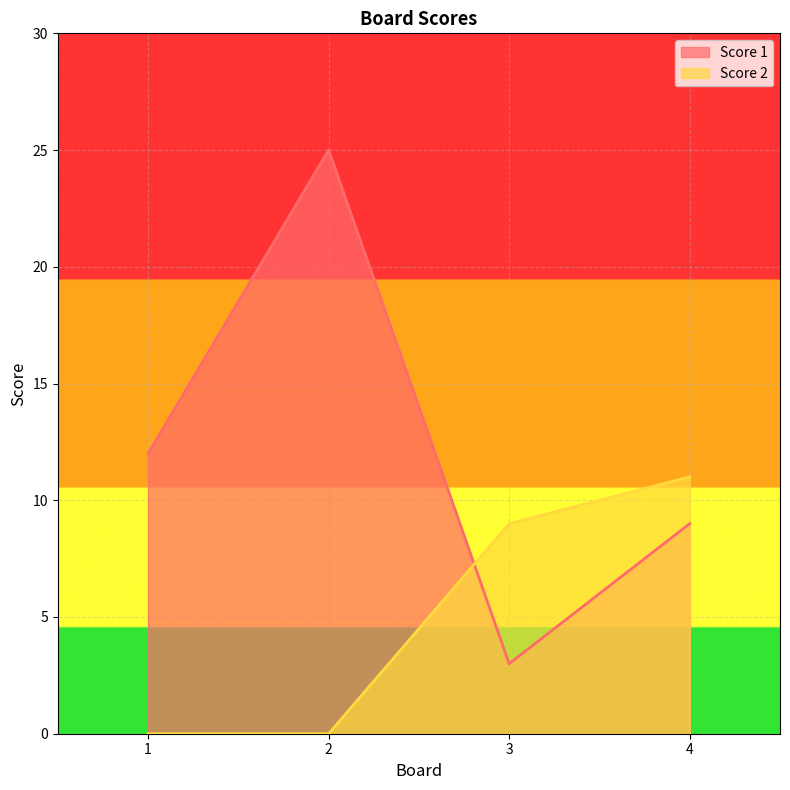

How many values in Score 2 are above zero?

2